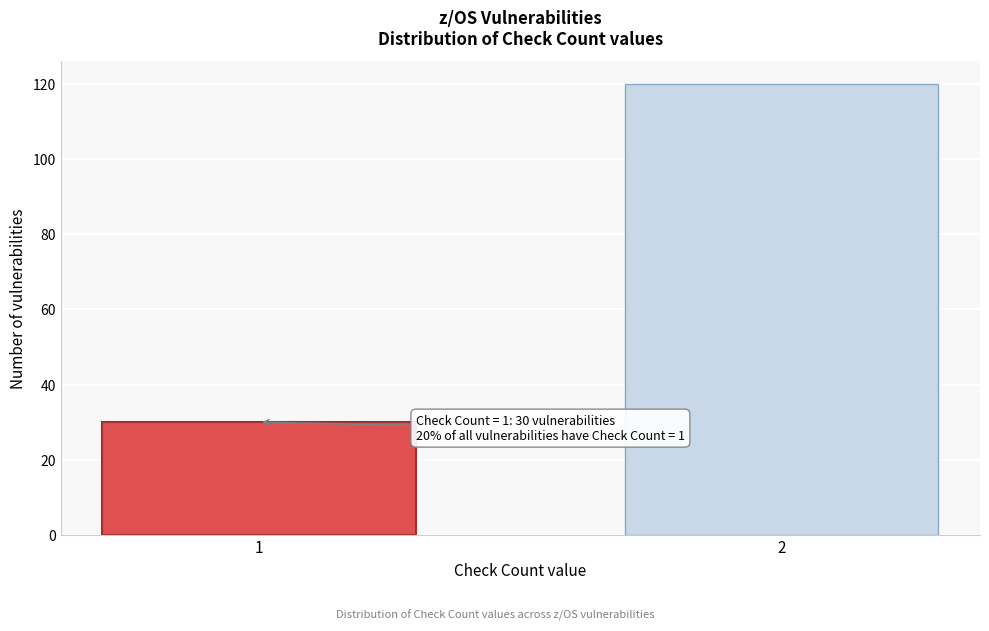

Reading left to right, what are all the values shown in this chart?

1=30	2=120